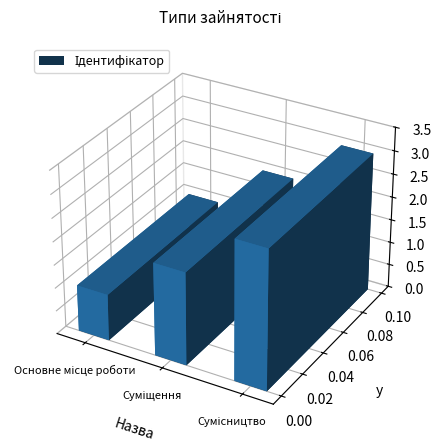

What is the ratio of the value at Сумісництво to the value at Основне місце роботи?

3.0